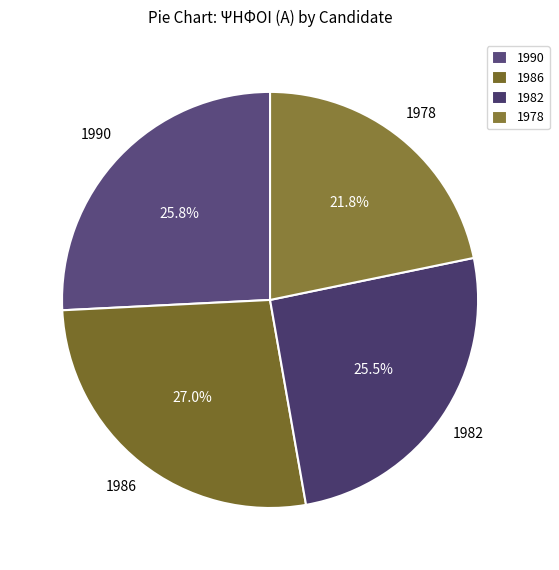

Which category has the smallest portion of the pie?

1978